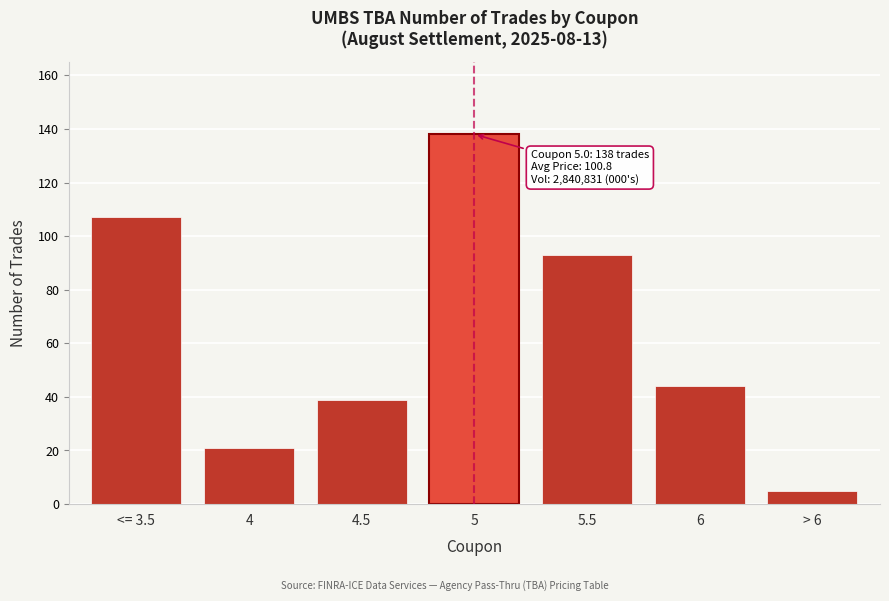

Reading left to right, extract all data points from this chart.

<= 3.5=107	4=21	4.5=39	5=138	5.5=93	6=44	> 6=5